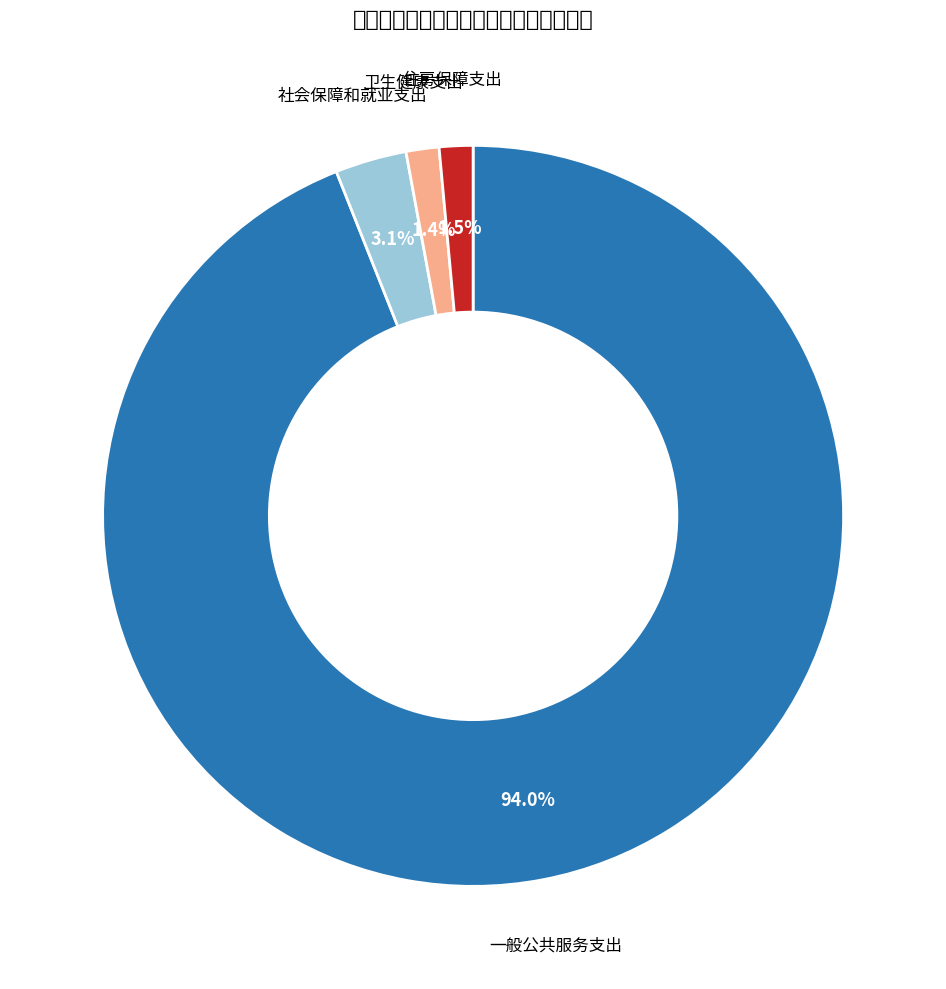

Which slice is the largest?

一般公共服务支出